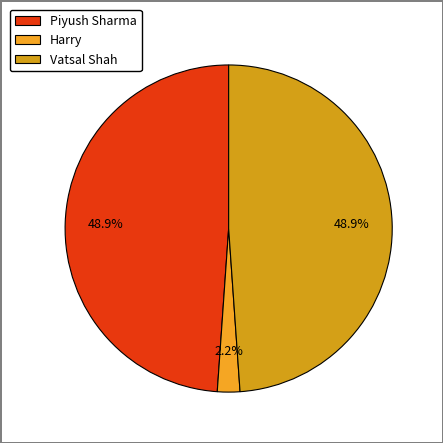

Combined, what portion of the pie is Harry and Piyush Sharma?

51.1%